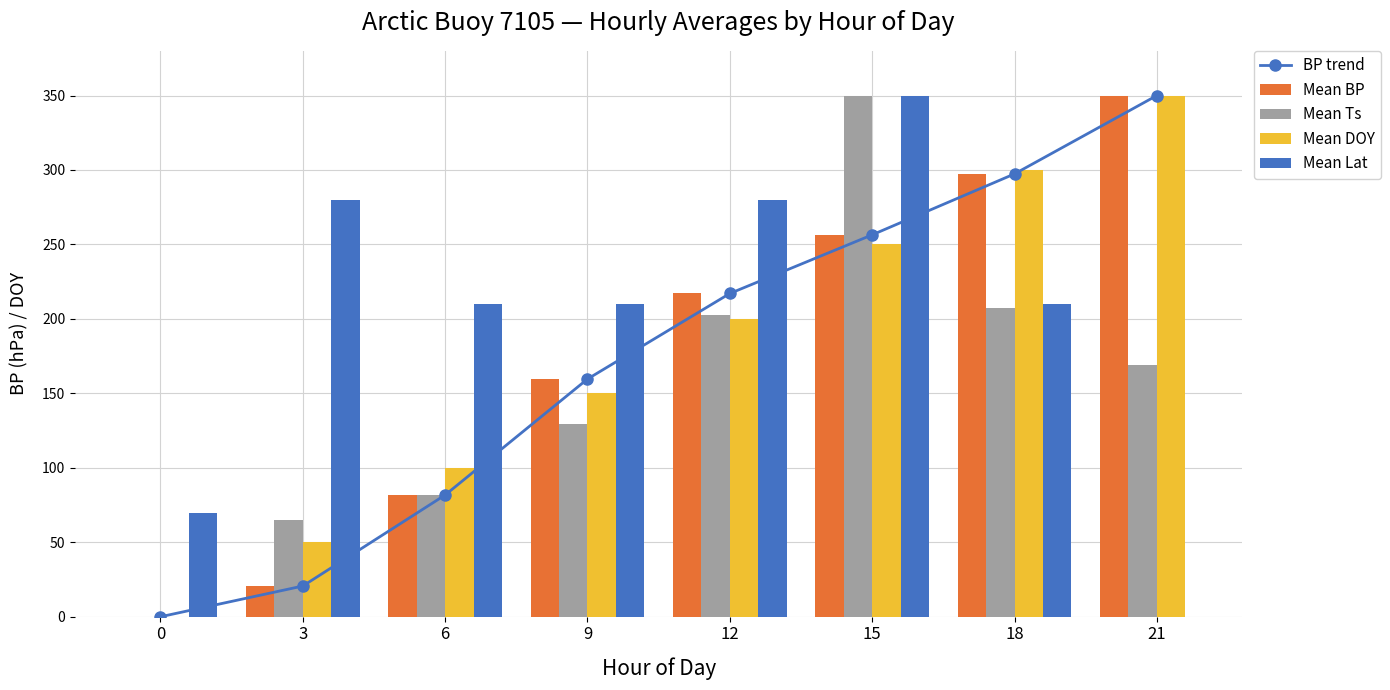

What is the difference between the maximum and minimum values in the BP trend series?

350.0